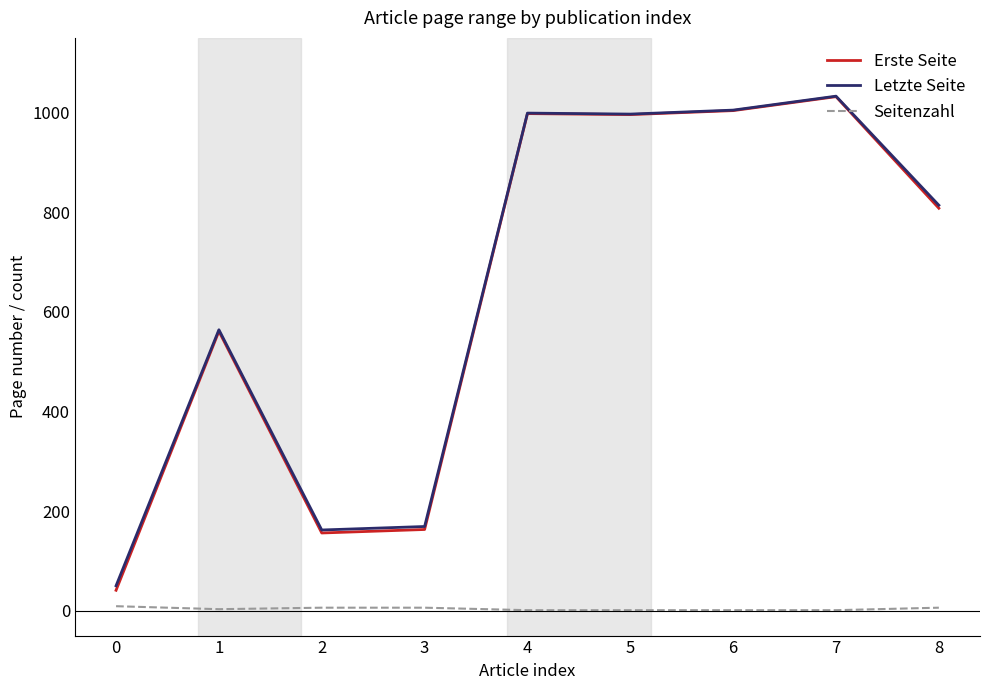

What is the difference between the Letzte Seite values at 0 and 4?

949